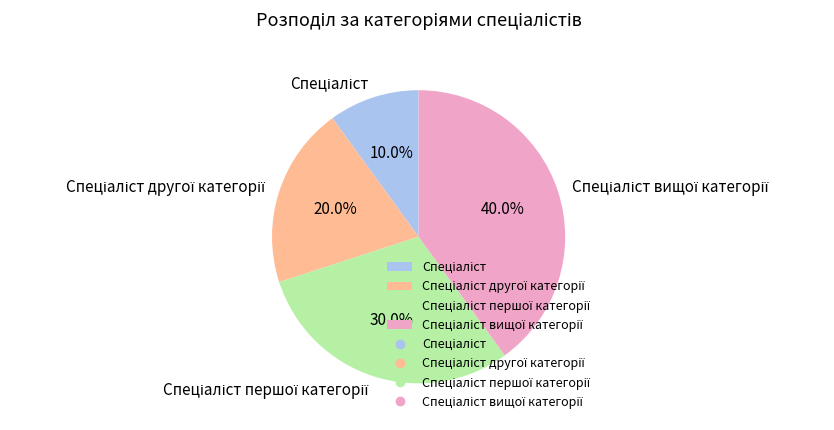

Does any single category account for the majority?

No